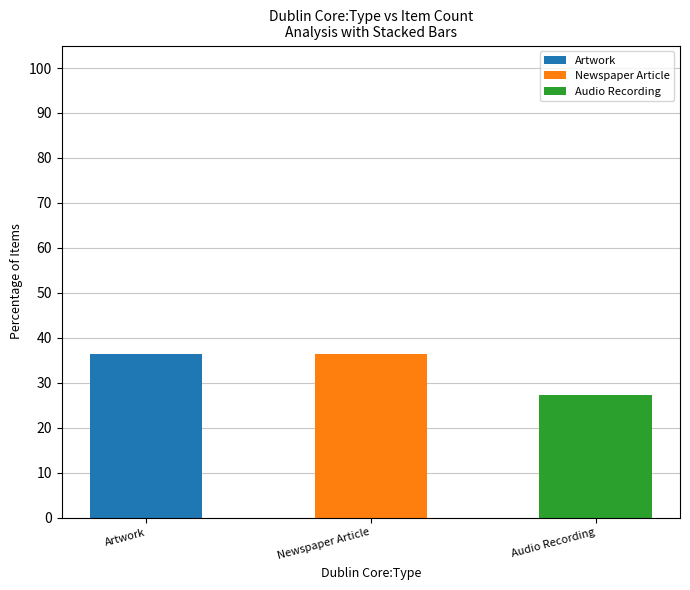

Reading right to left, transcribe the values for Artwork.

Audio Recording=0.0	Newspaper Article=0.0	Artwork=36.4